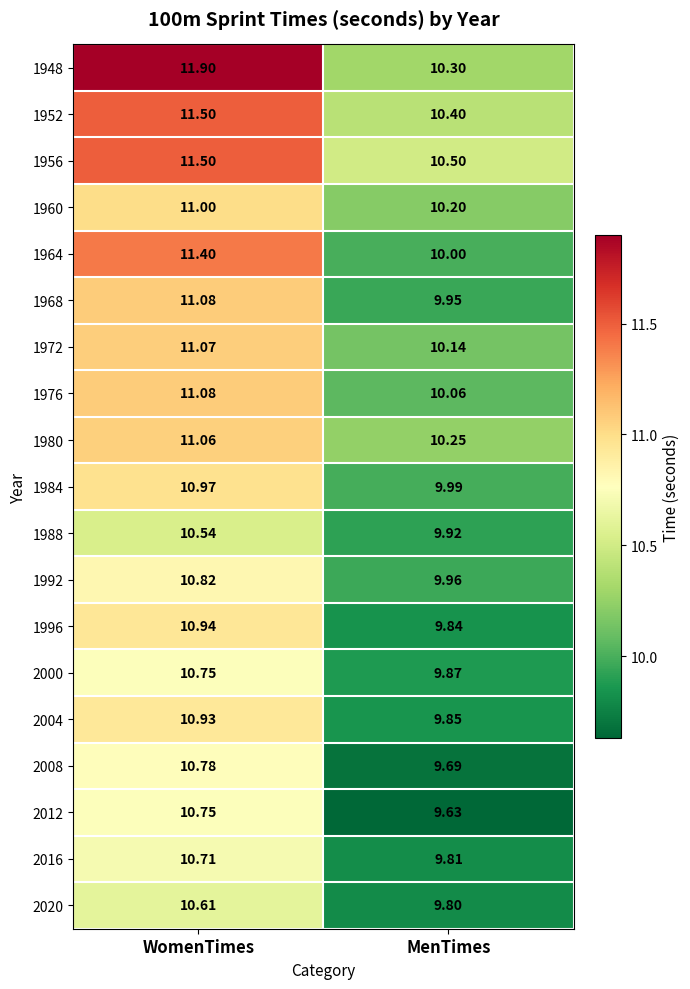

Is the value of 1948 at WomenTimes greater than the value of 1956 at MenTimes?

Yes